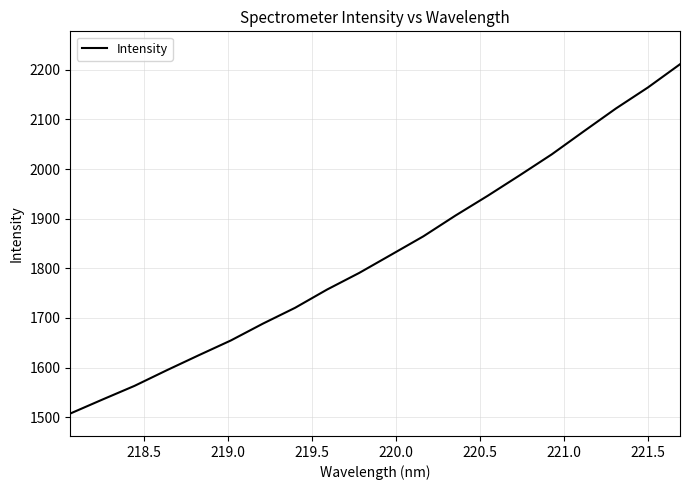

How many categories are shown in the chart?

20